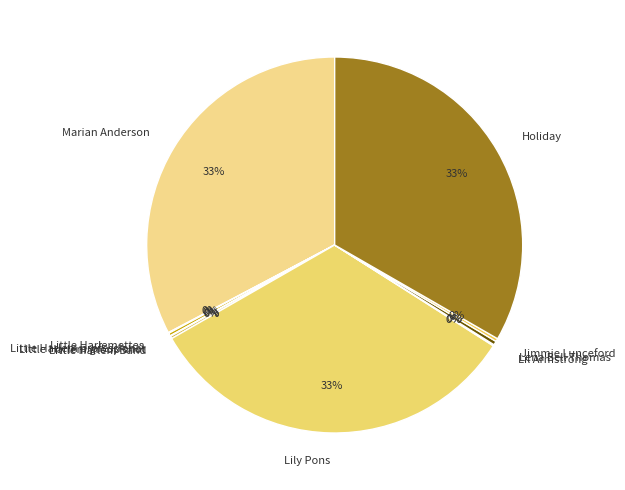

Is it true that Holiday is 20% of the pie?

False